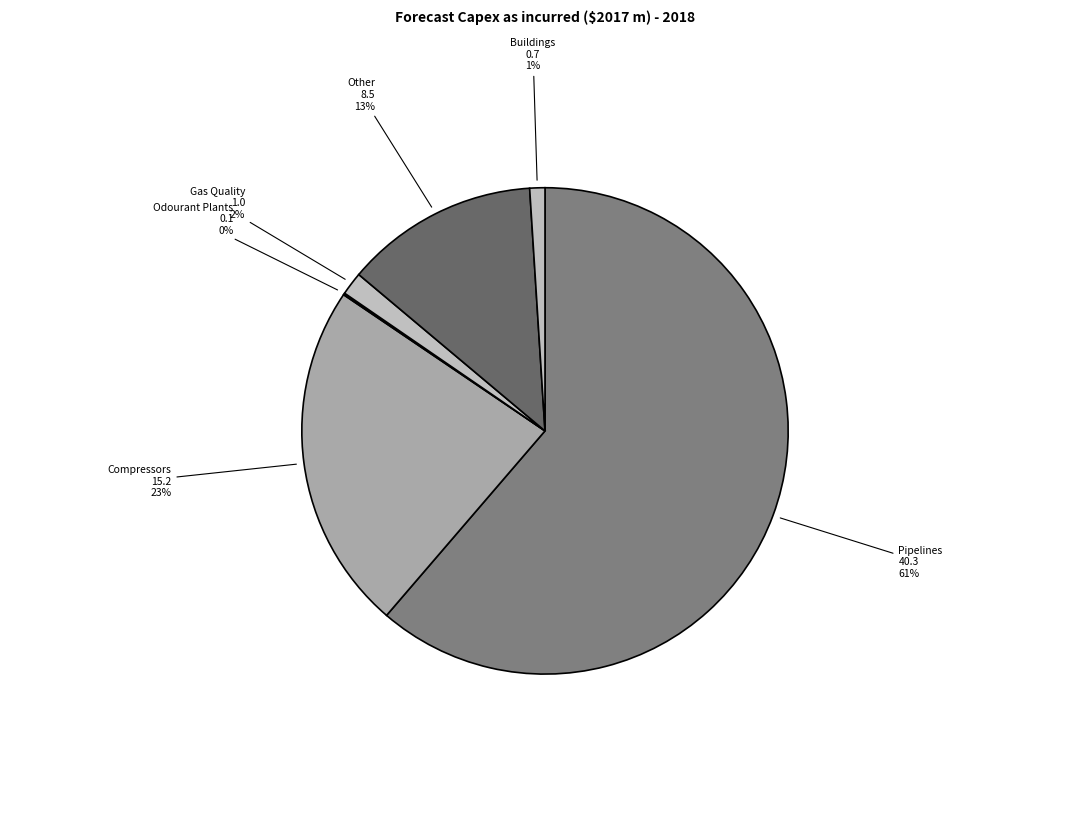

Is there any slice that represents more than half of the pie?

Yes